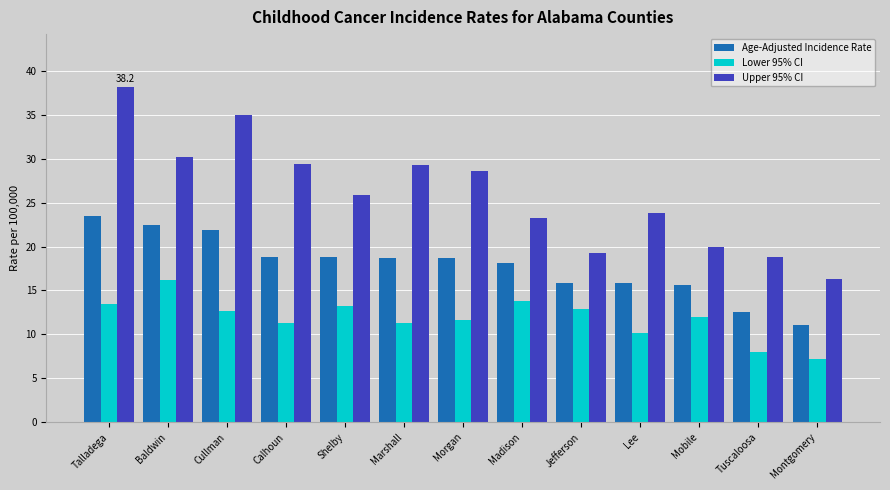

What is the difference between the second highest and minimum values in the Lower 95% CI series?

6.6